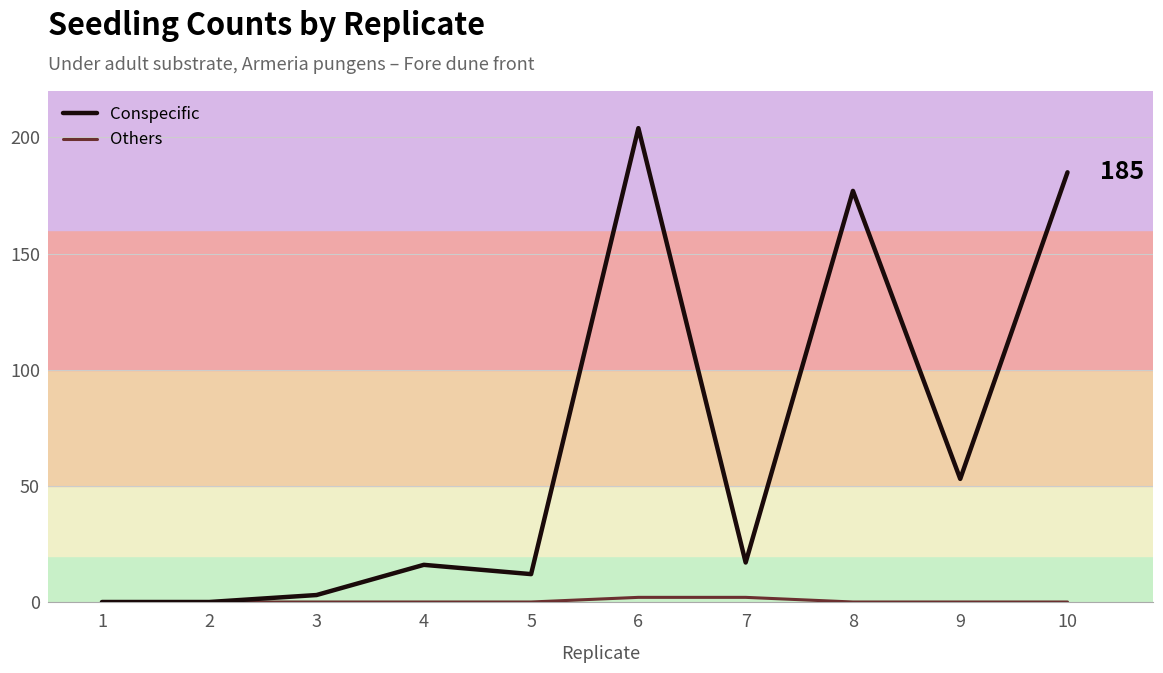

Which series changed the most between 4 and 8?

Conspecific